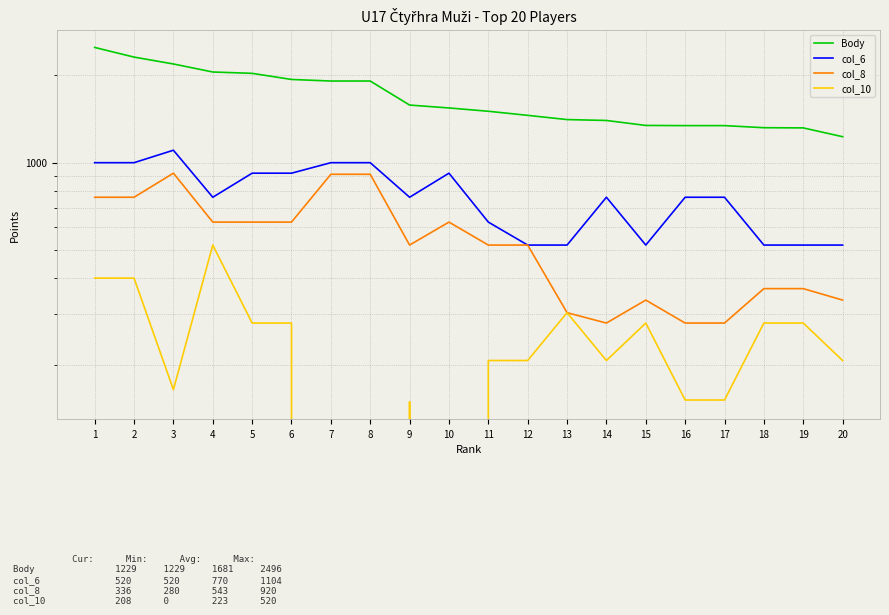

What is the value of the col_8 point at the 12th from the left?

520